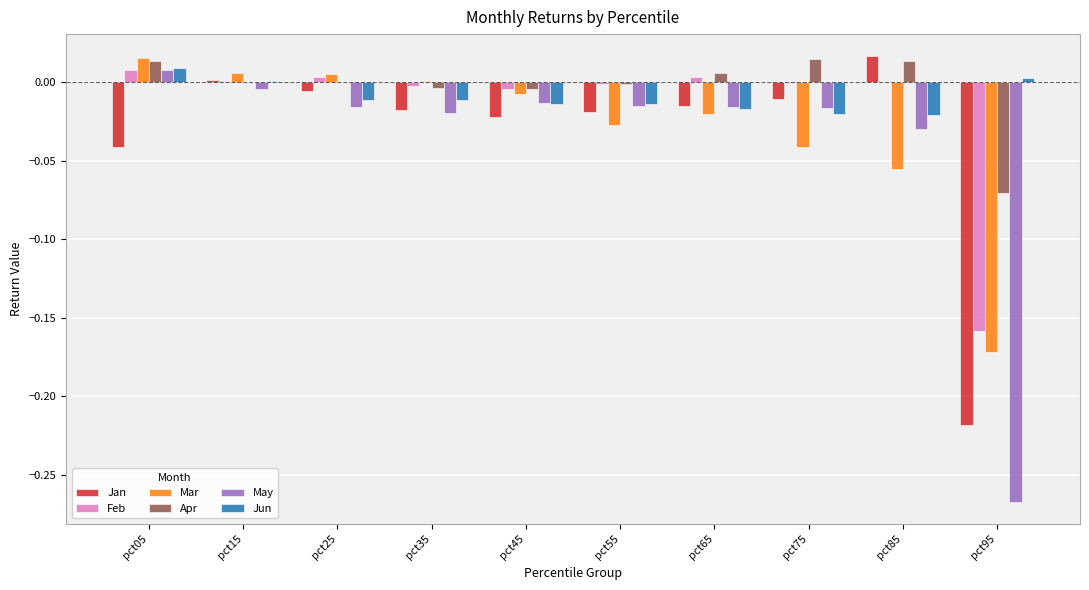

Is the value of Jan at pct85 greater than the value of May at pct35?

Yes